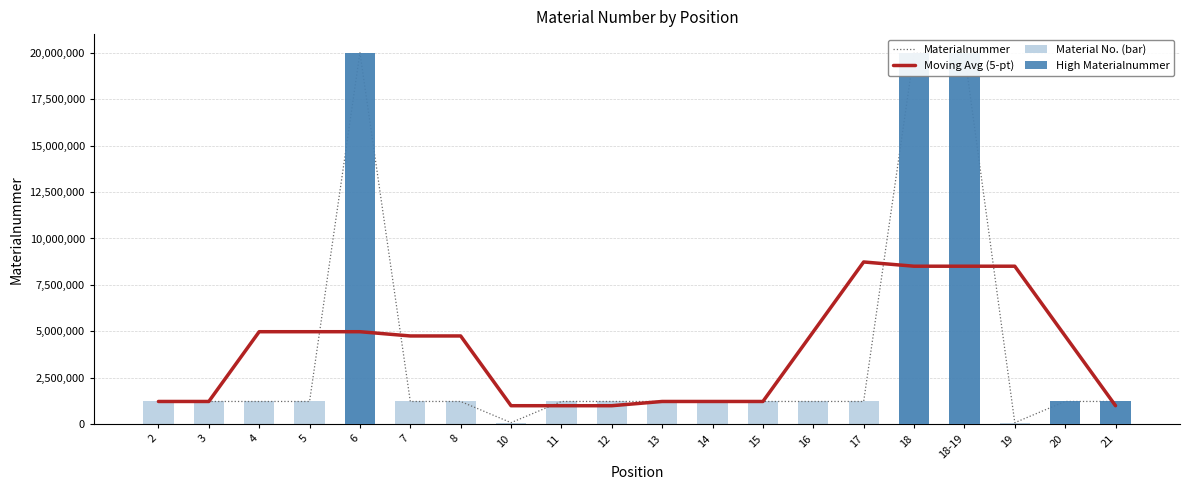

What is the average value?

3926347